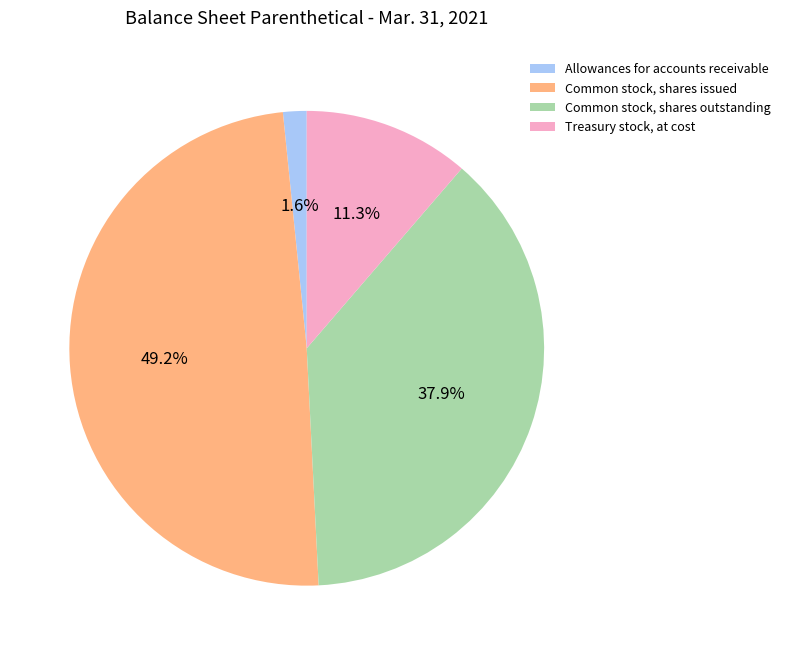

Combined, do Common stock, shares issued and Treasury stock, at cost account for over 50%?

Yes